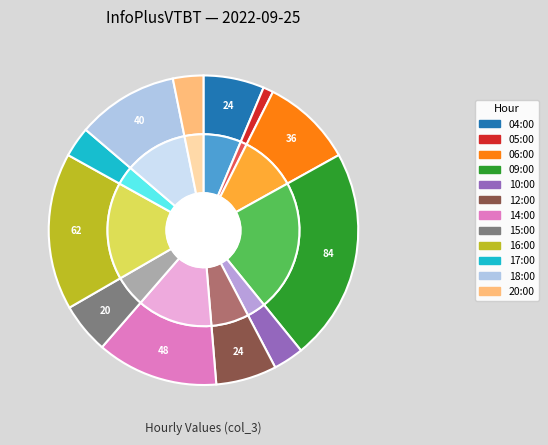

The 09:00 slice represents 22% of the pie. True or false?

True